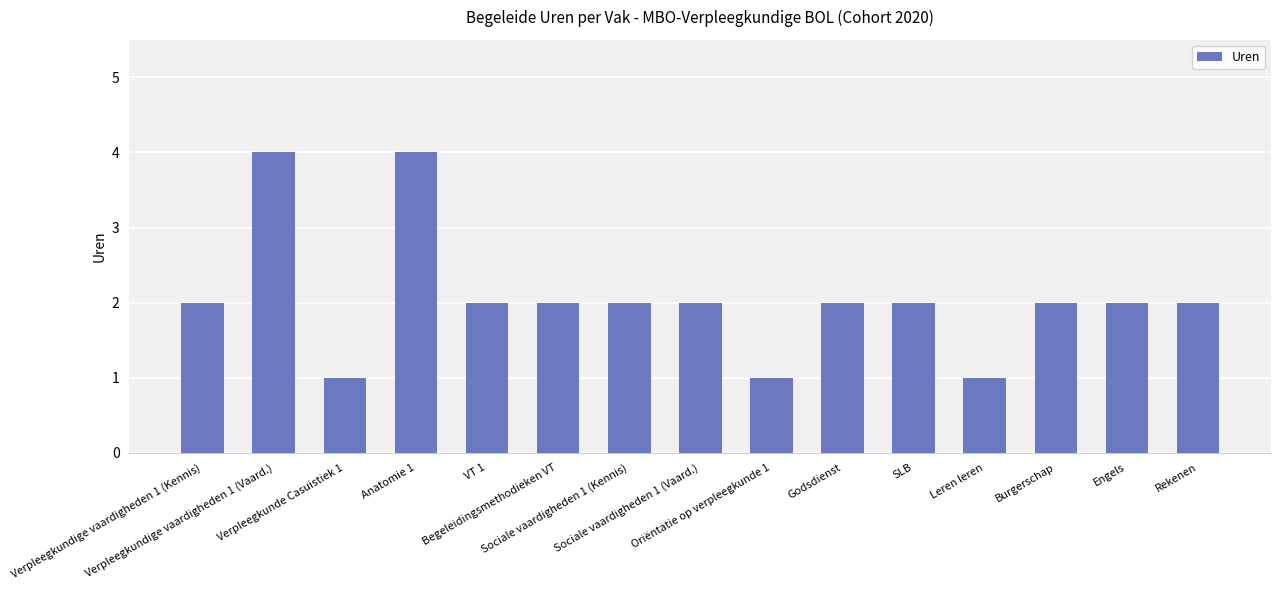

Approximately how many times larger is the value at Verpleegkunde Casuistiek 1 compared to Sociale vaardigheden 1 (Vaard.)?

0.5